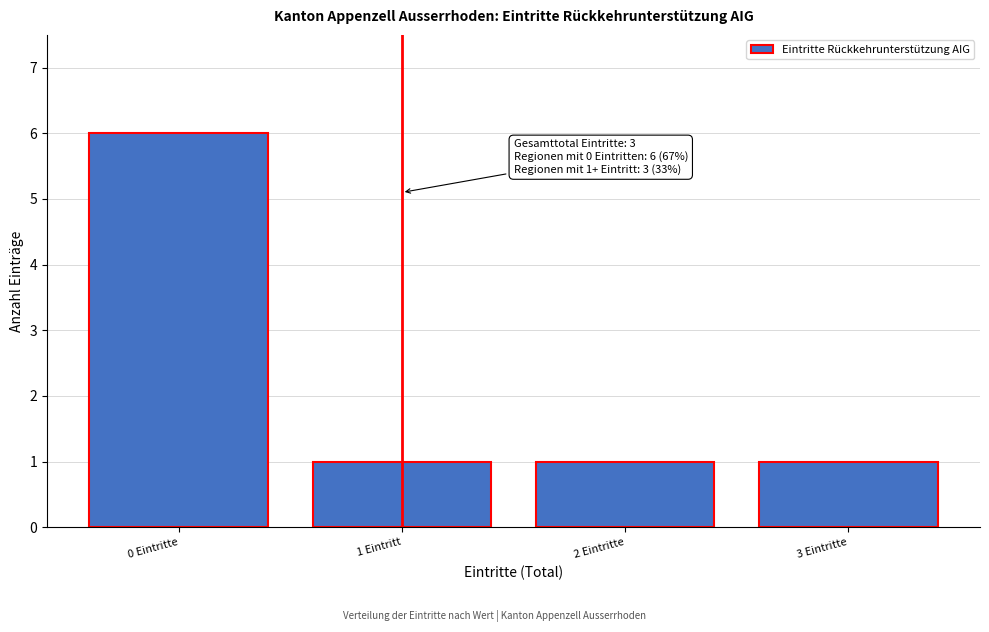

Reading left to right, what are all the values shown in this chart?

0 Eintritte=6	1 Eintritt=1	2 Eintritte=1	3 Eintritte=1